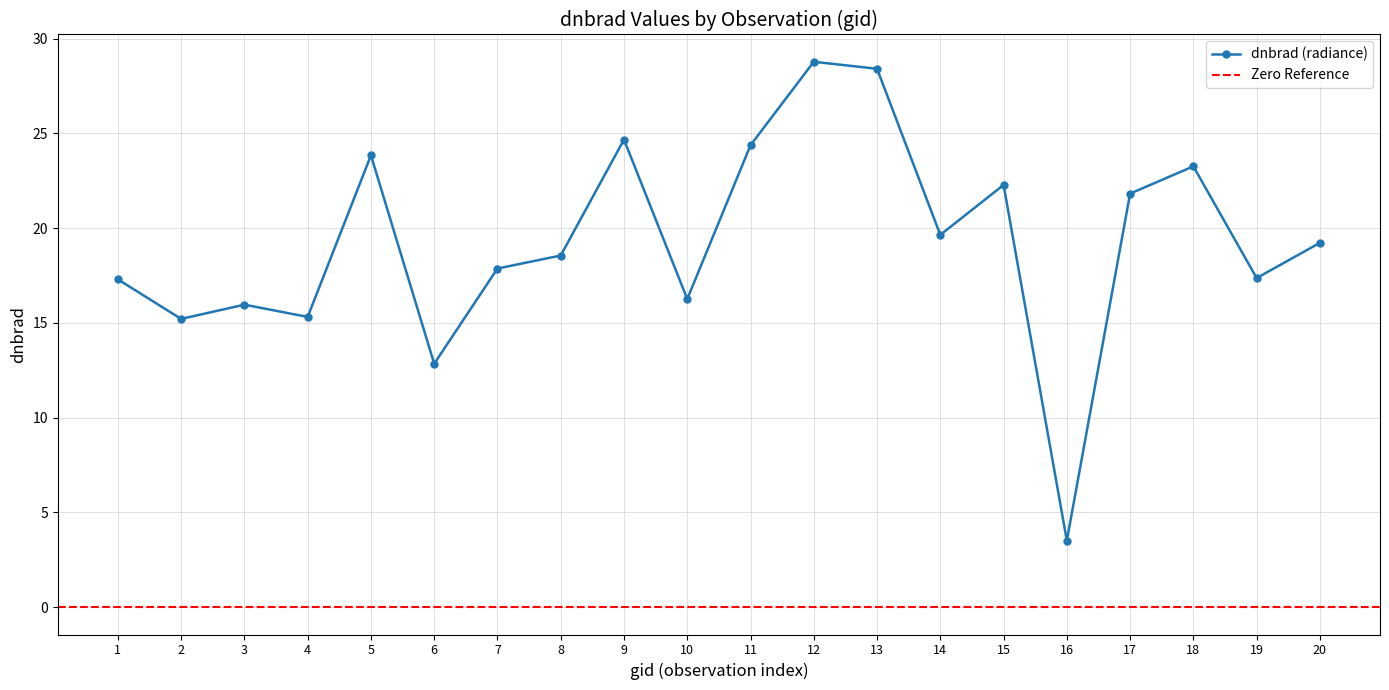

What is the difference between the second highest and minimum values?

24.9